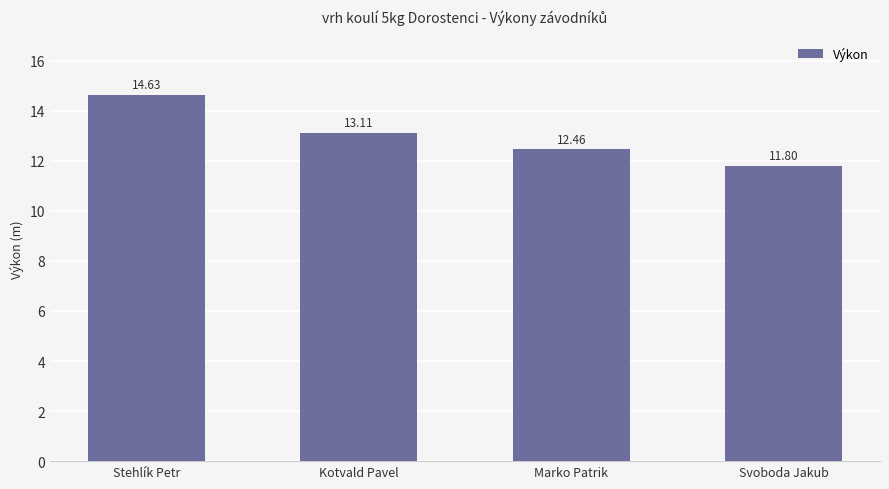

Are the bars grouped side by side (vs. stacked)?

No